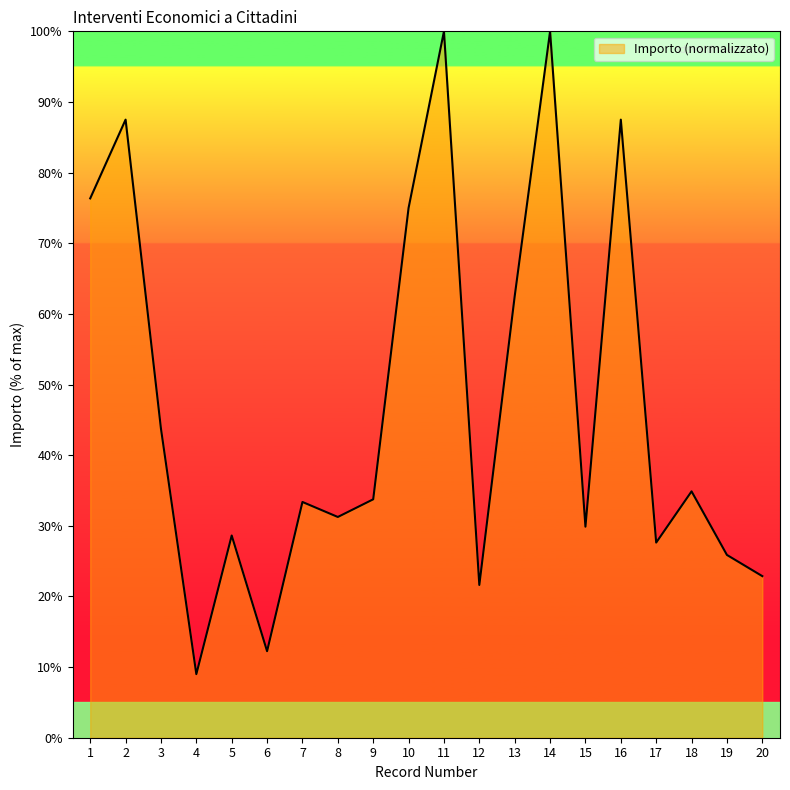

What is the average value?

47.2